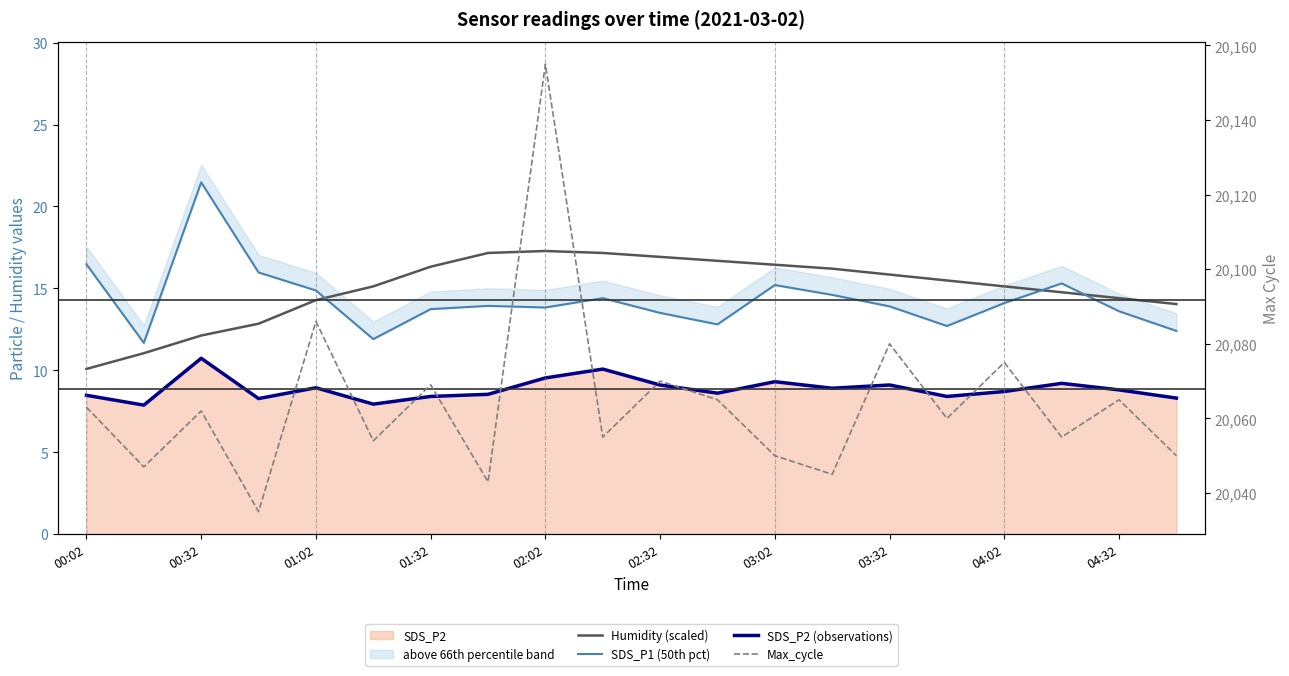

How many data points in SDS_P2 (observations) are above 8?

18